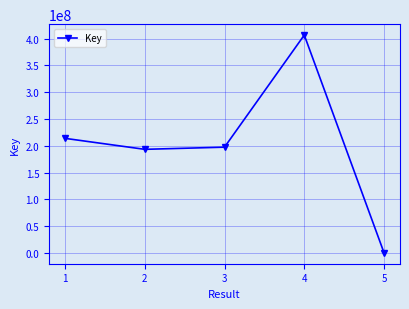

Reading left to right, list all the values displayed in this chart.

213838945	193322711	197387614	406772011	6079